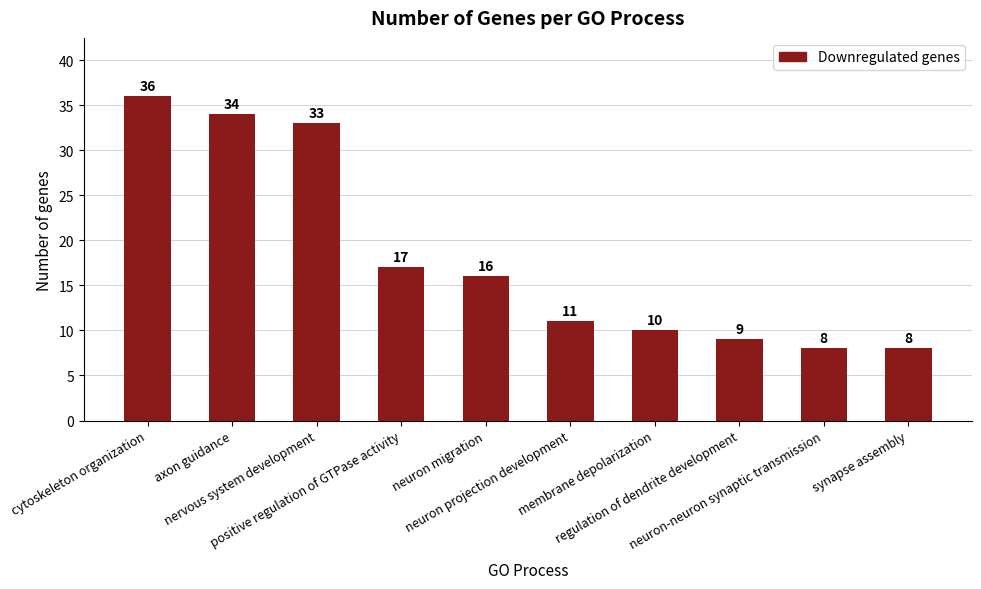

What is the label of the 10th bar from the left?

synapse assembly